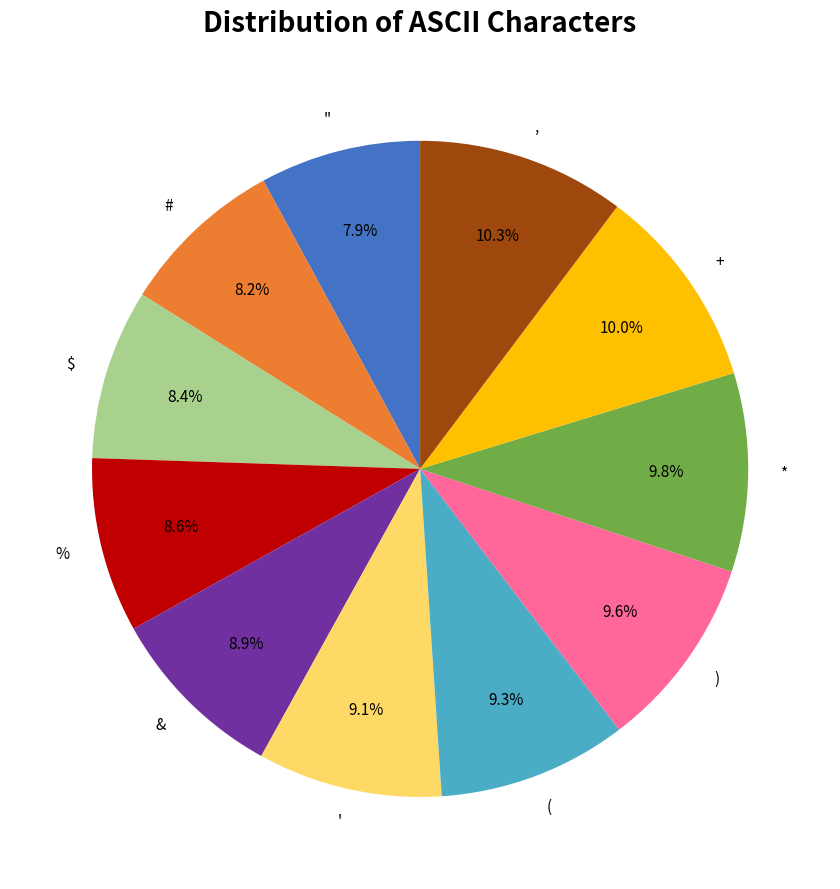

Is the sum of * and & greater than half?

No